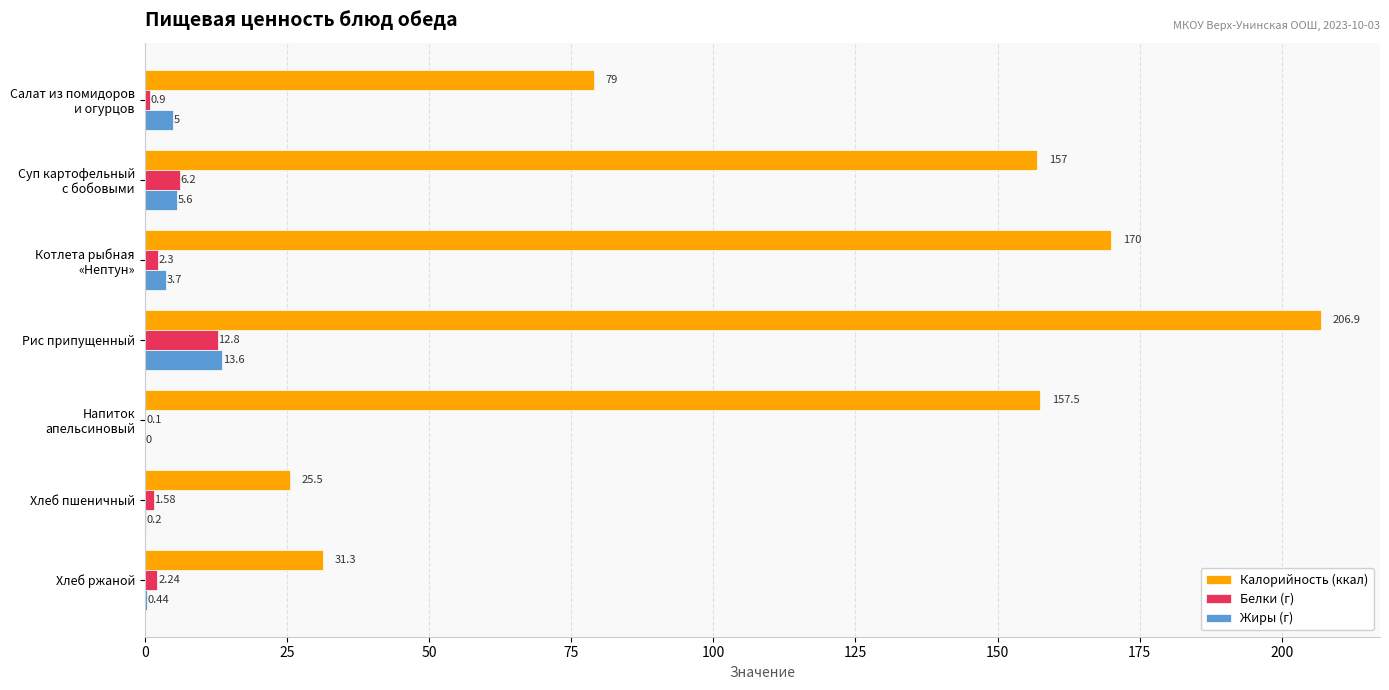

Which label corresponds to the largest value in the chart?

Рис припущенный